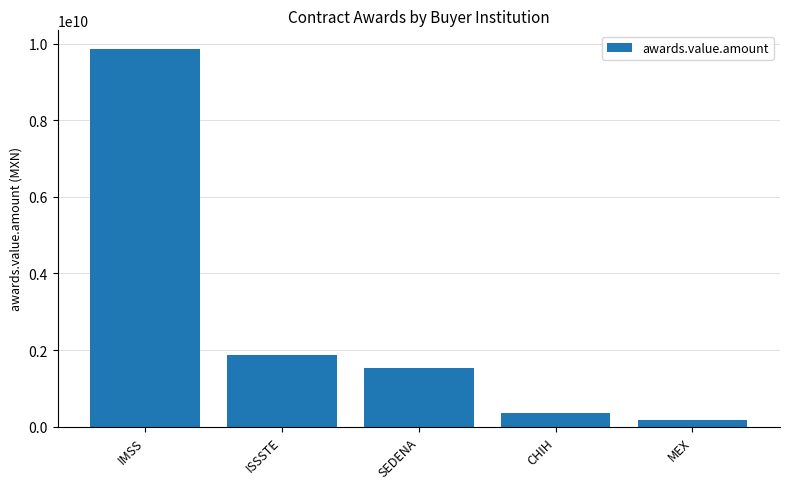

What is the difference between the second highest and second lowest values?

1527934433